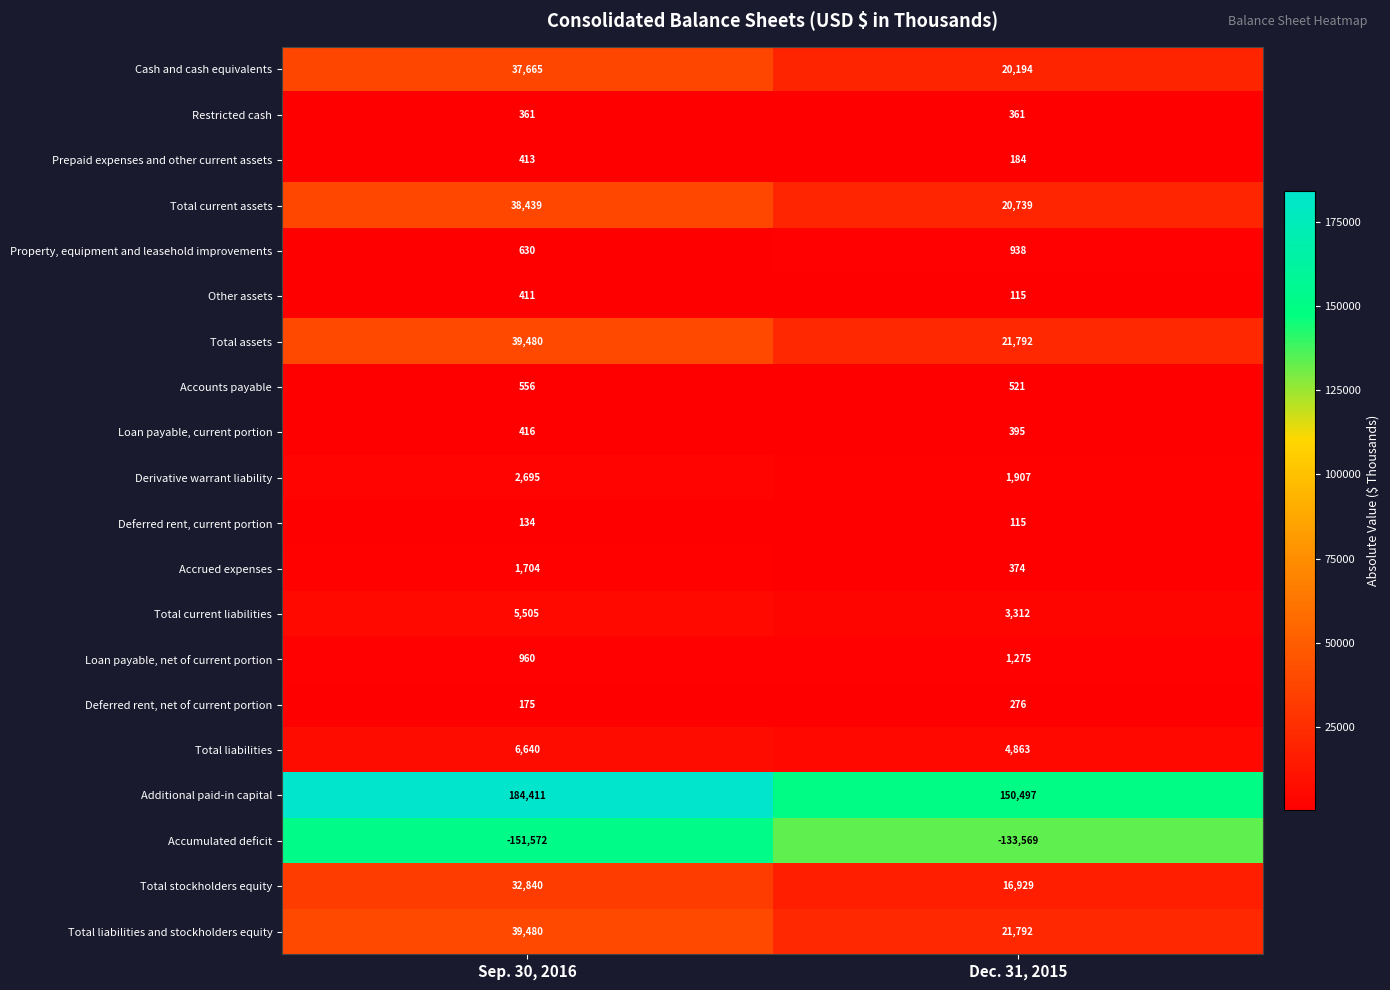

What value does the Total liabilities and stockholders equity series have at Sep. 30, 2016?

39480